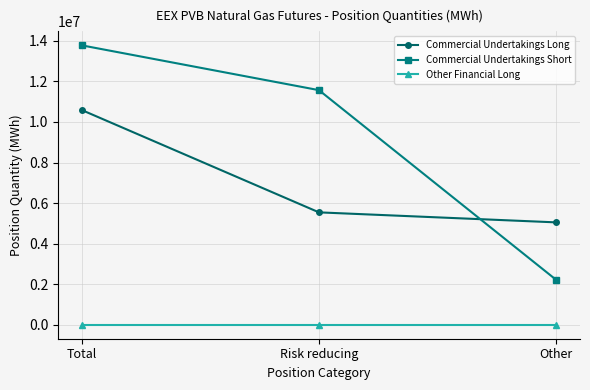

What is the sum of the Commercial Undertakings Short values at Risk reducing and Other?

13777620